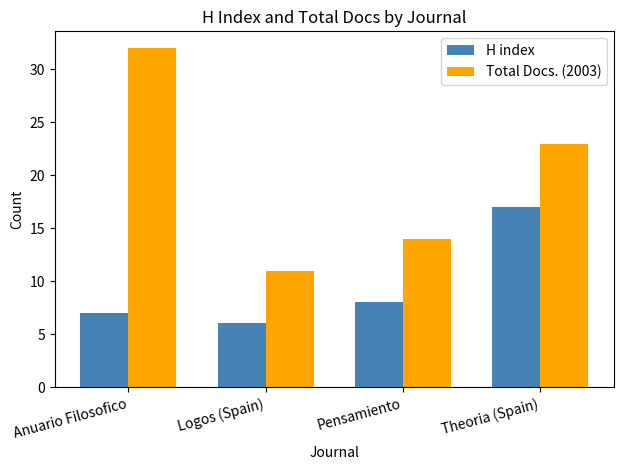

Rank the categories by Total Docs. (2003) value from lowest to highest.

Logos (Spain), Pensamiento, Theoria (Spain), Anuario Filosofico